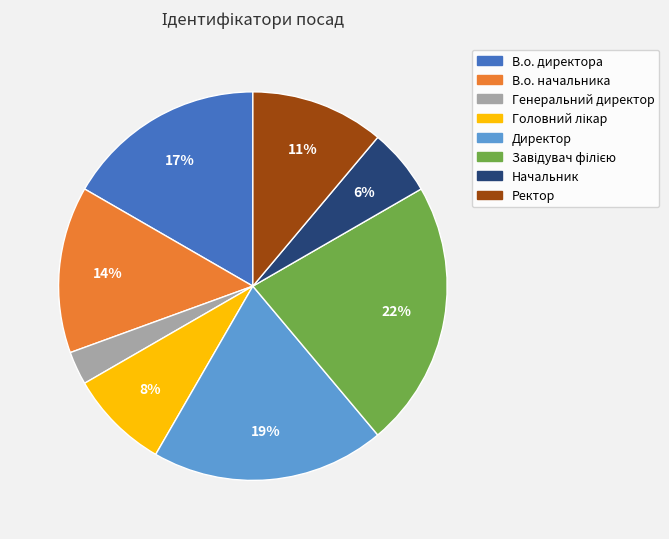

To the nearest percent, what is the difference between the В.о. начальника and В.о. директора slice percentages?

3%